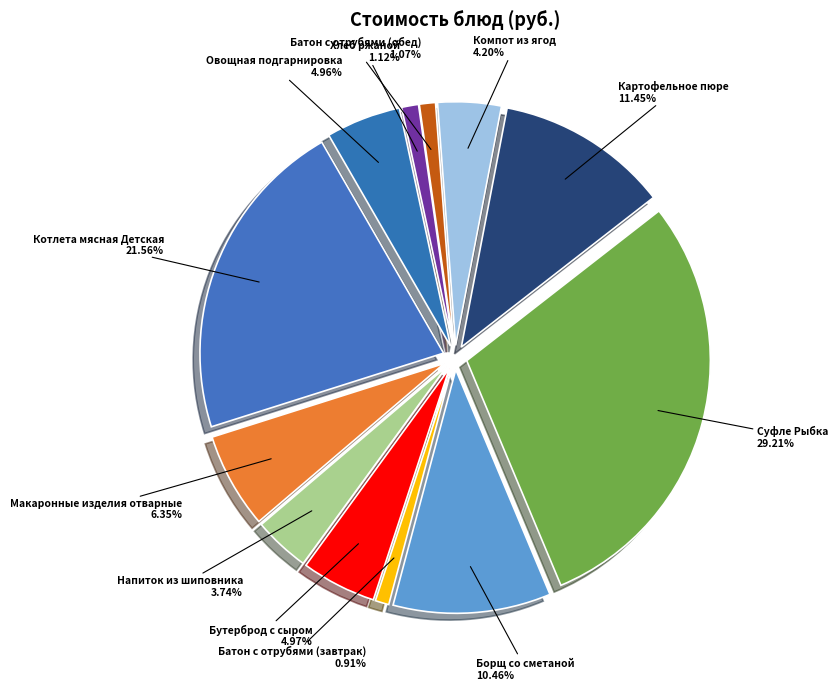

Does Батон с отрубями (обед) account for over 50% of the chart?

No